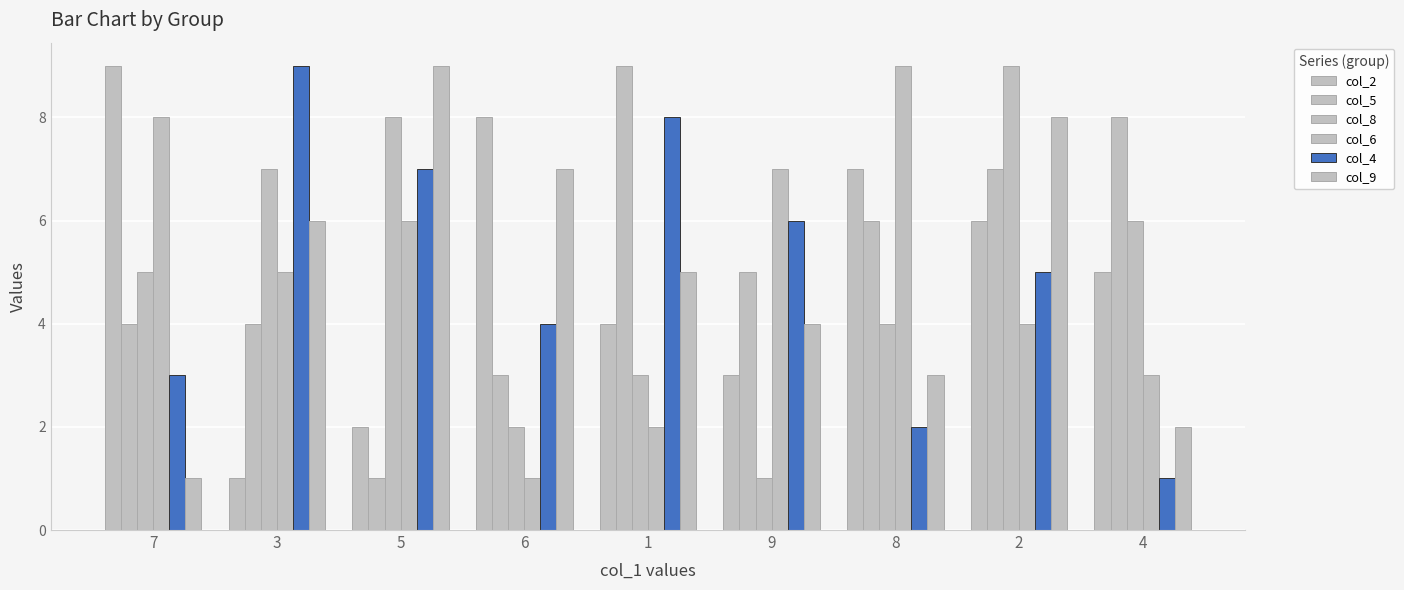

How many data points in col_5 are less than 5?

4